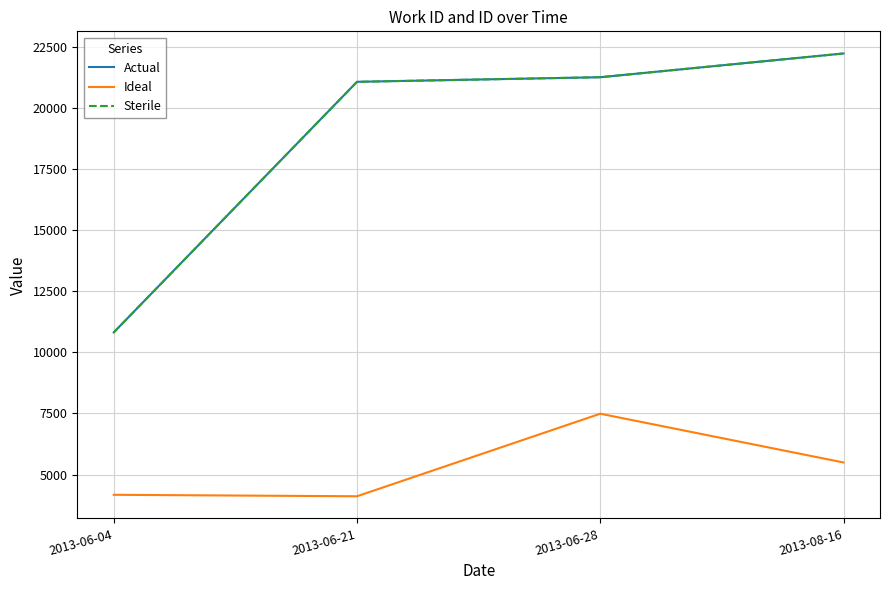

At which category does the chart reach its peak across all series?

2013-08-16